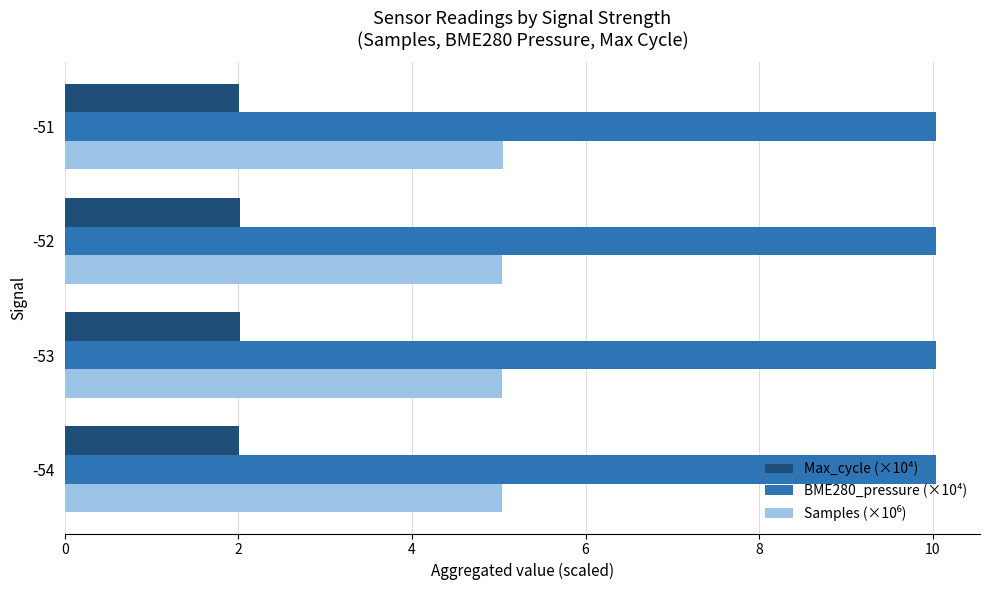

What is the smallest value displayed?

2.0